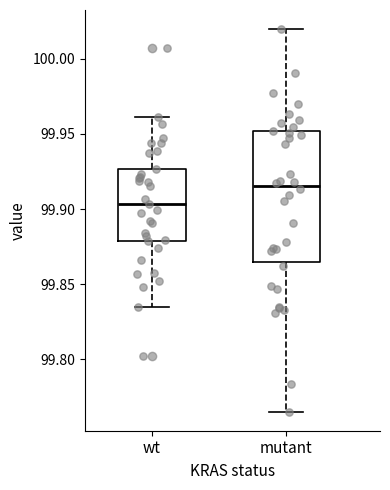

Comparing the boxes themselves (not the whiskers), which one is the tallest?

mutant